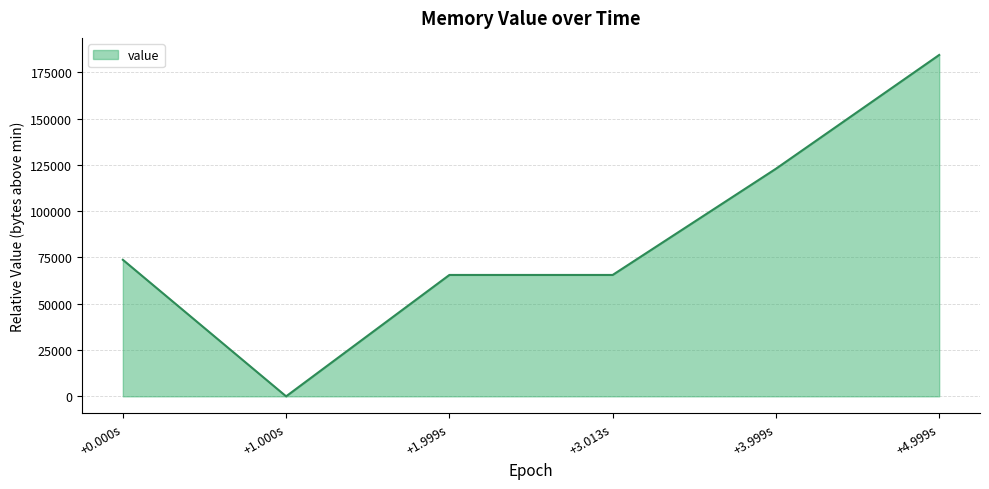

How many lines are shown in the chart?

1